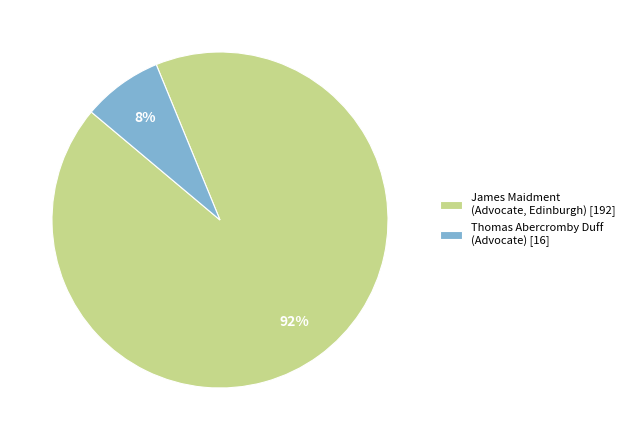

To the nearest percent, what is the combined percentage of James Maidment (Advocate, Edinburgh) [192] and Thomas Abercromby Duff (Advocate) [16]?

100%